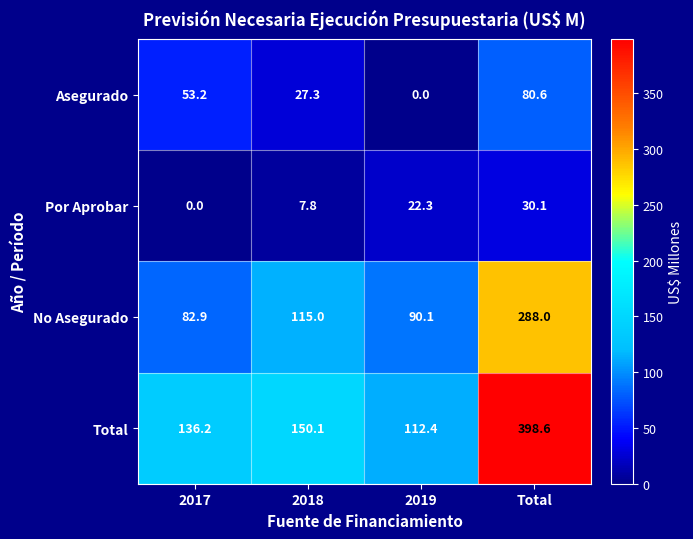

What is the sum of all Asegurado values?

161.1